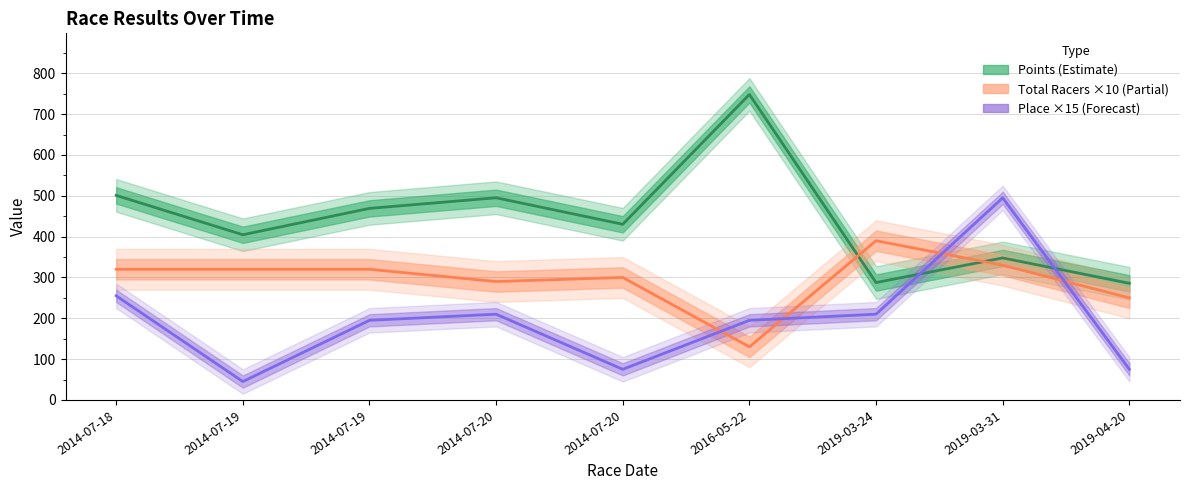

List the series in order of their peak value, lowest first.

Total Racers, Place, Points